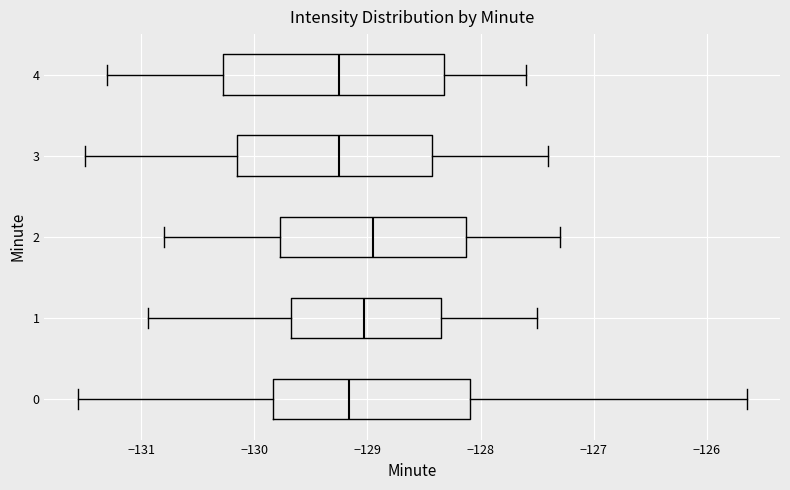

Reading bottom to top, read every box against the x-axis: the position of its median line, the range the box covers, and the ends of its whiskers. The values are not printed on the chart, so give them approximately, as read against the axis.

0: median -129.2, box -129.8 to -128.1, whiskers -131.6 to -125.6
1: median -129.0, box -129.7 to -128.3, whiskers -130.9 to -127.5
2: median -128.9, box -129.8 to -128.1, whiskers -130.8 to -127.3
3: median -129.2, box -130.1 to -128.4, whiskers -131.5 to -127.4
4: median -129.2, box -130.3 to -128.3, whiskers -131.3 to -127.6